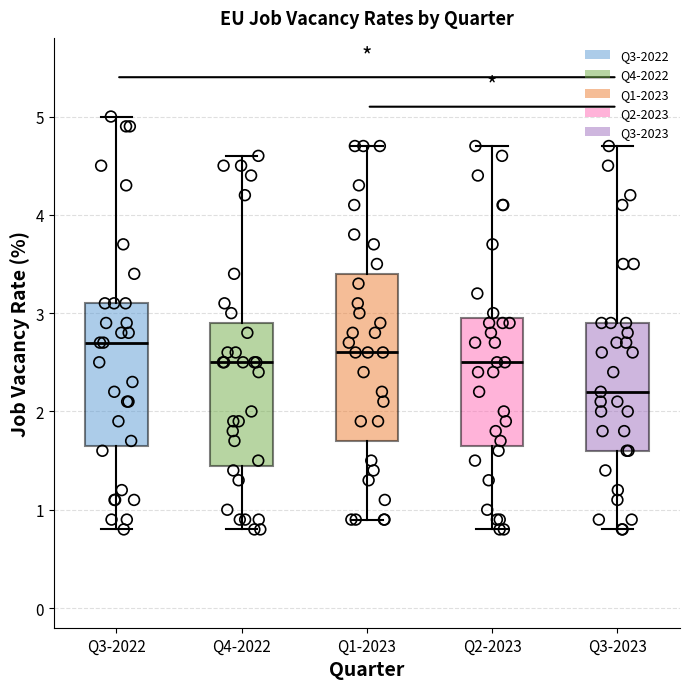

Which box's median line is the highest?

Q3-2022